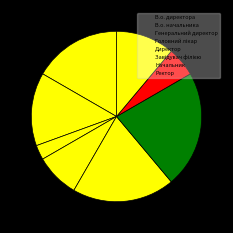

What is the smallest slice in the pie chart?

Генеральний директор